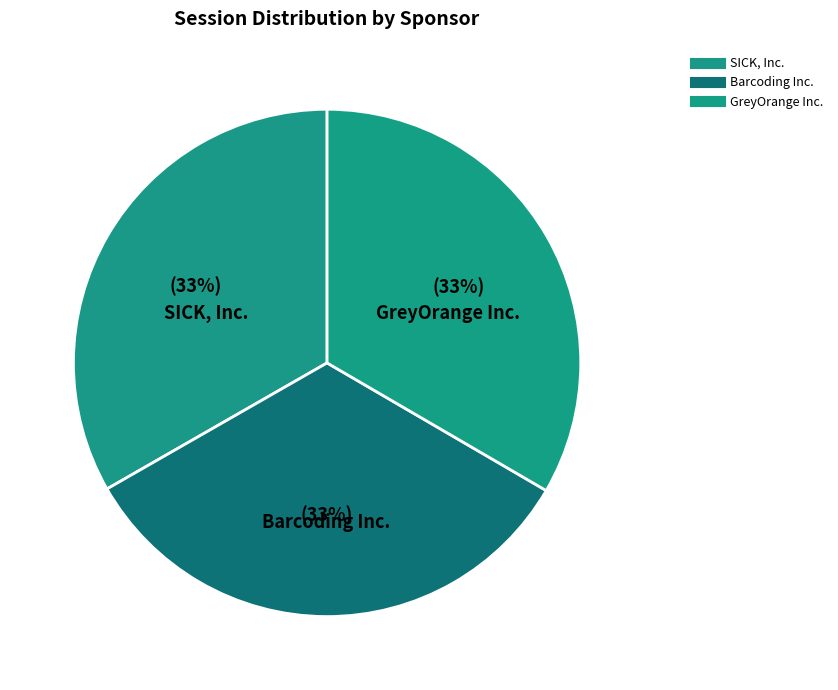

To the nearest percent, what percentage of the pie is SICK, Inc.?

33%